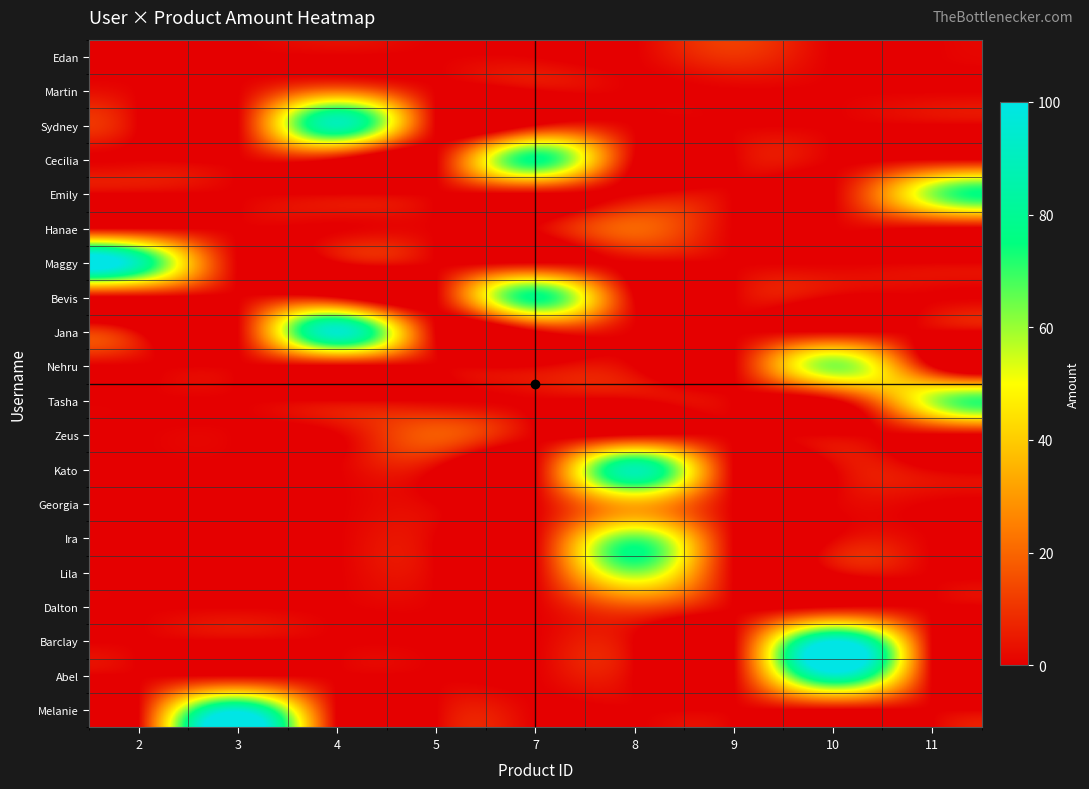

How many categories are shown in the chart?

9